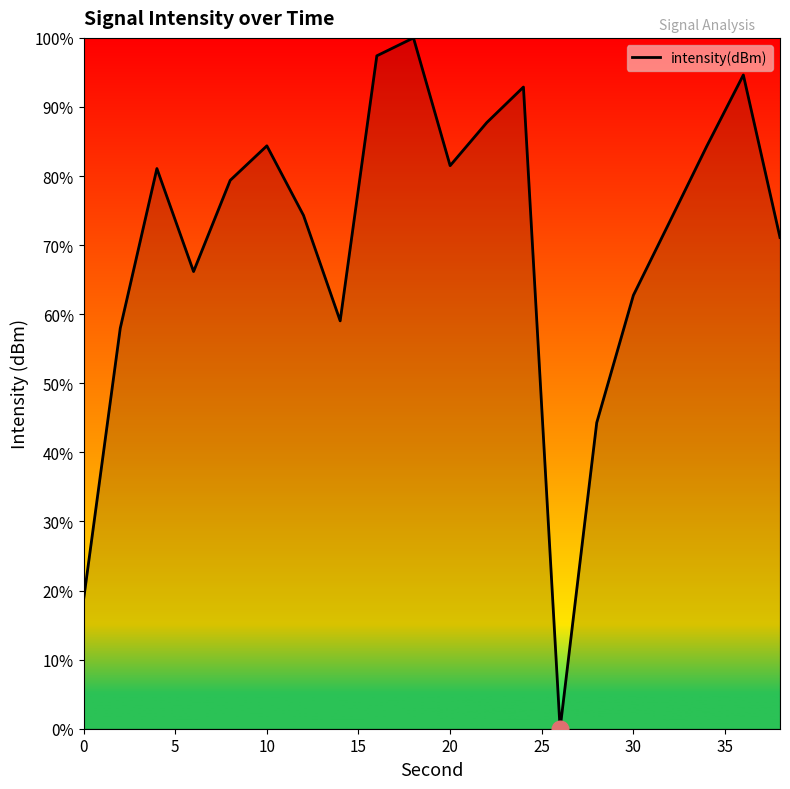

What is the sum of all values?

1411.1